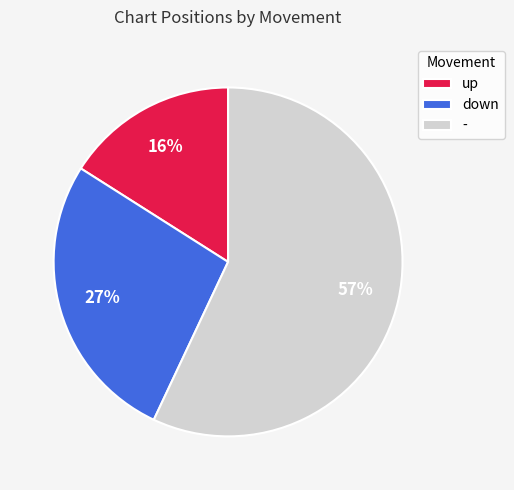

Rank the categories by value from highest to lowest.

-, down, up